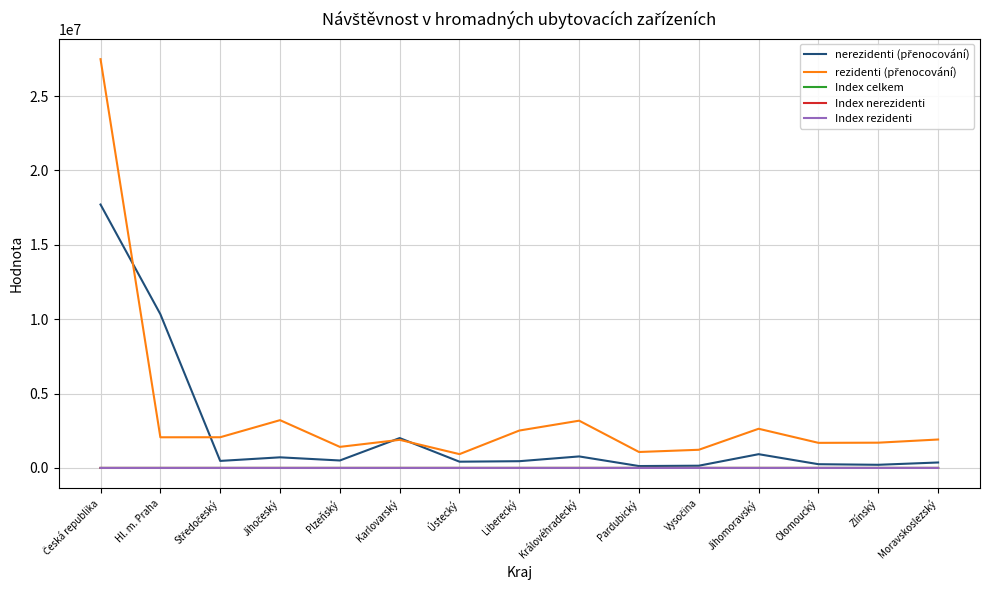

True or false: Index nerezidenti and rezidenti (přenocování) intersect in this chart.

False